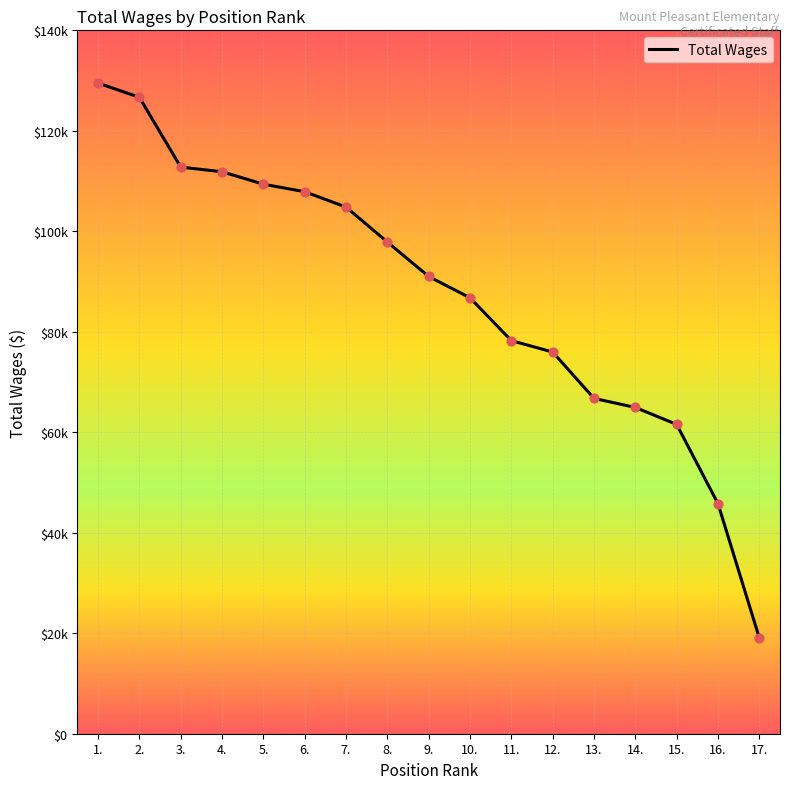

Between 4. and 7., which is larger?

4.